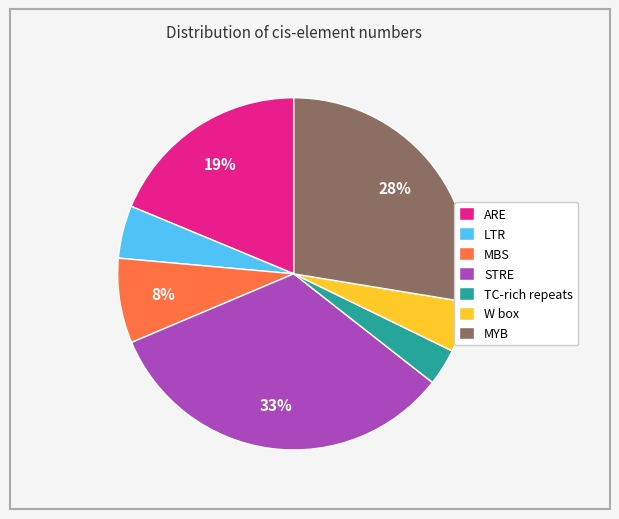

Is there a majority slice in this chart?

No